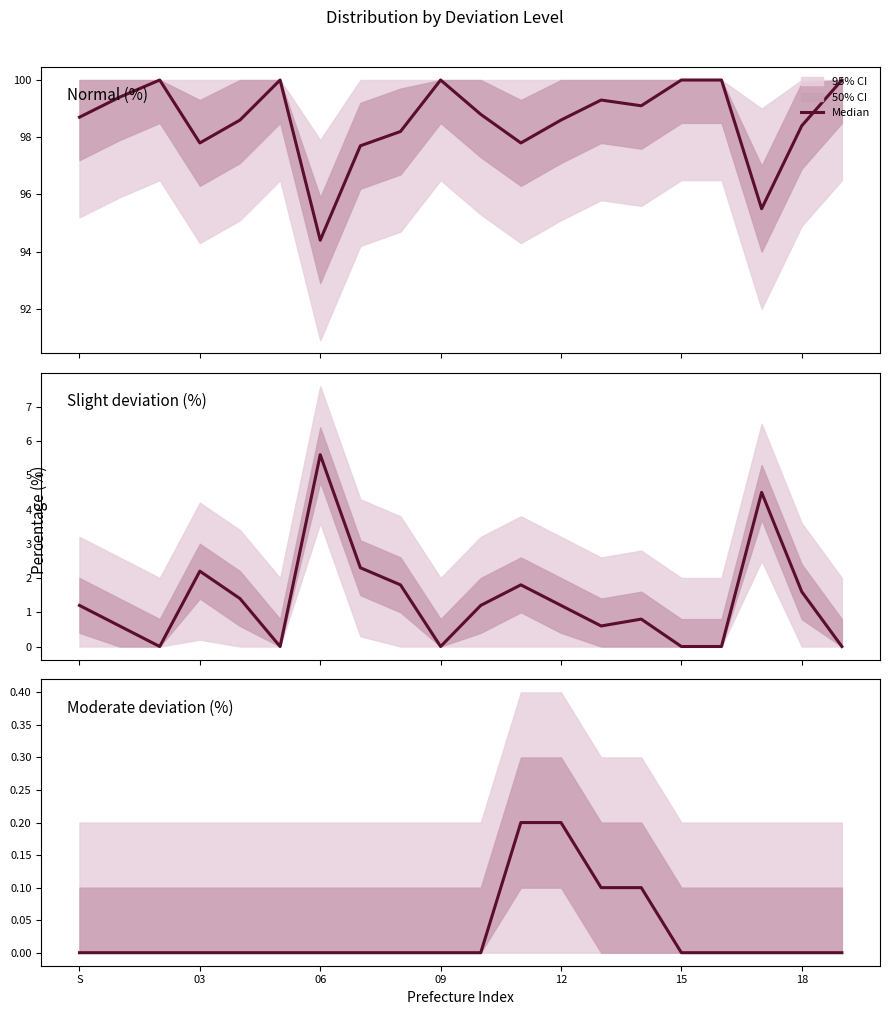

The chart shows a value of 0.0 at 16. True or false?

True